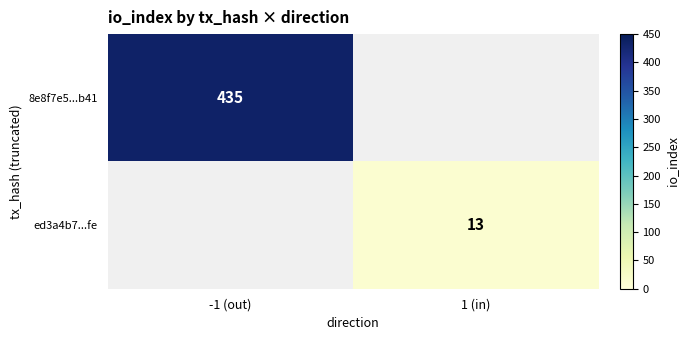

The 8e8f7e5...b41 series shows 435 at -1 (out). True or false?

True